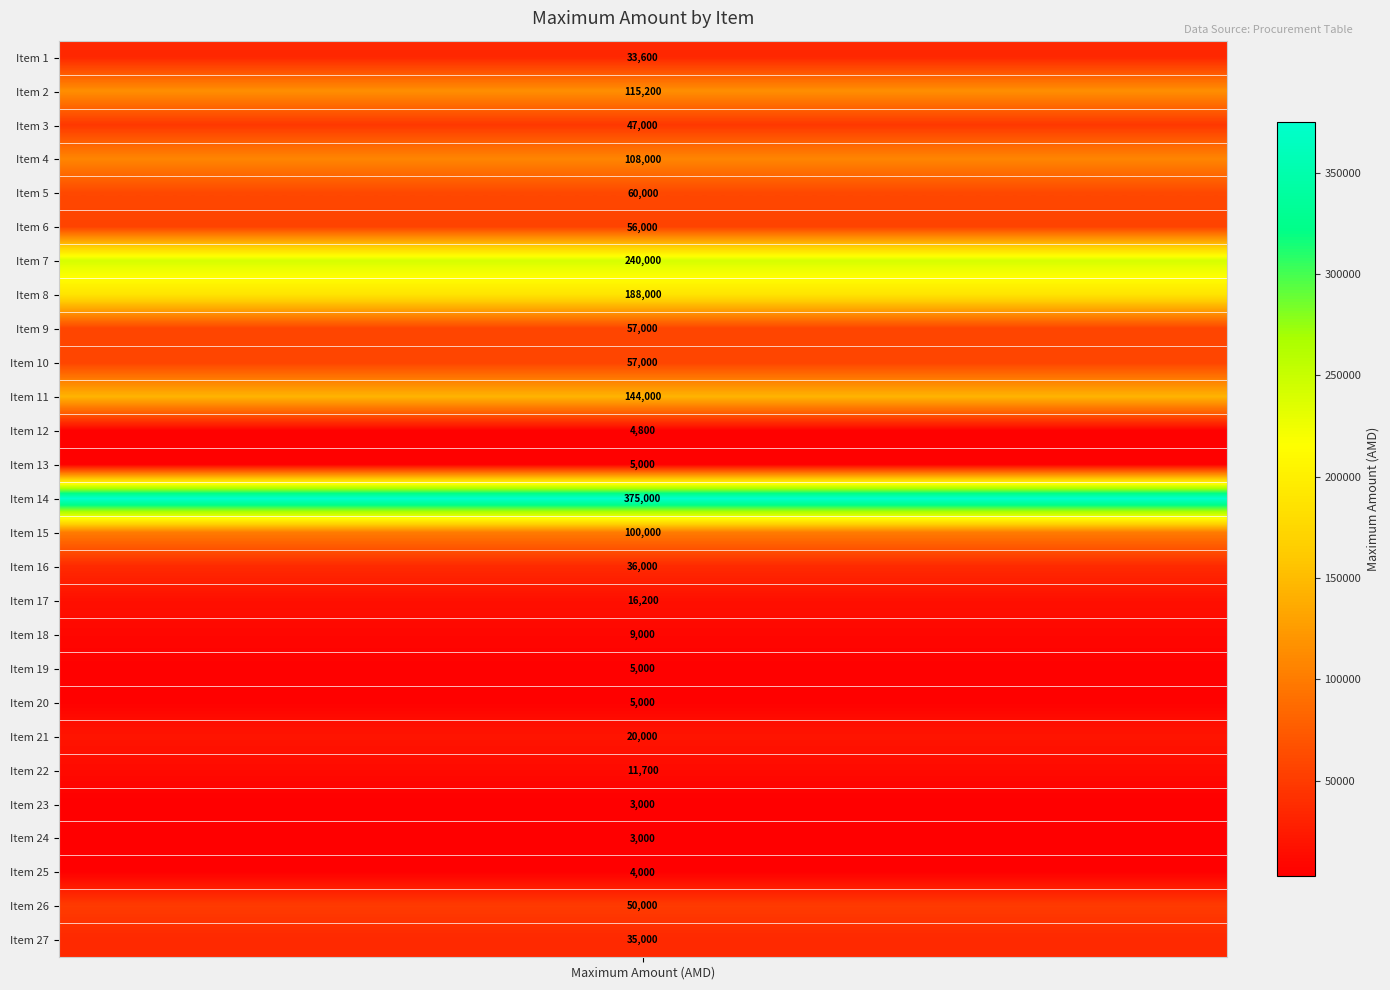

Where is the data nearest to the value 189000?

8